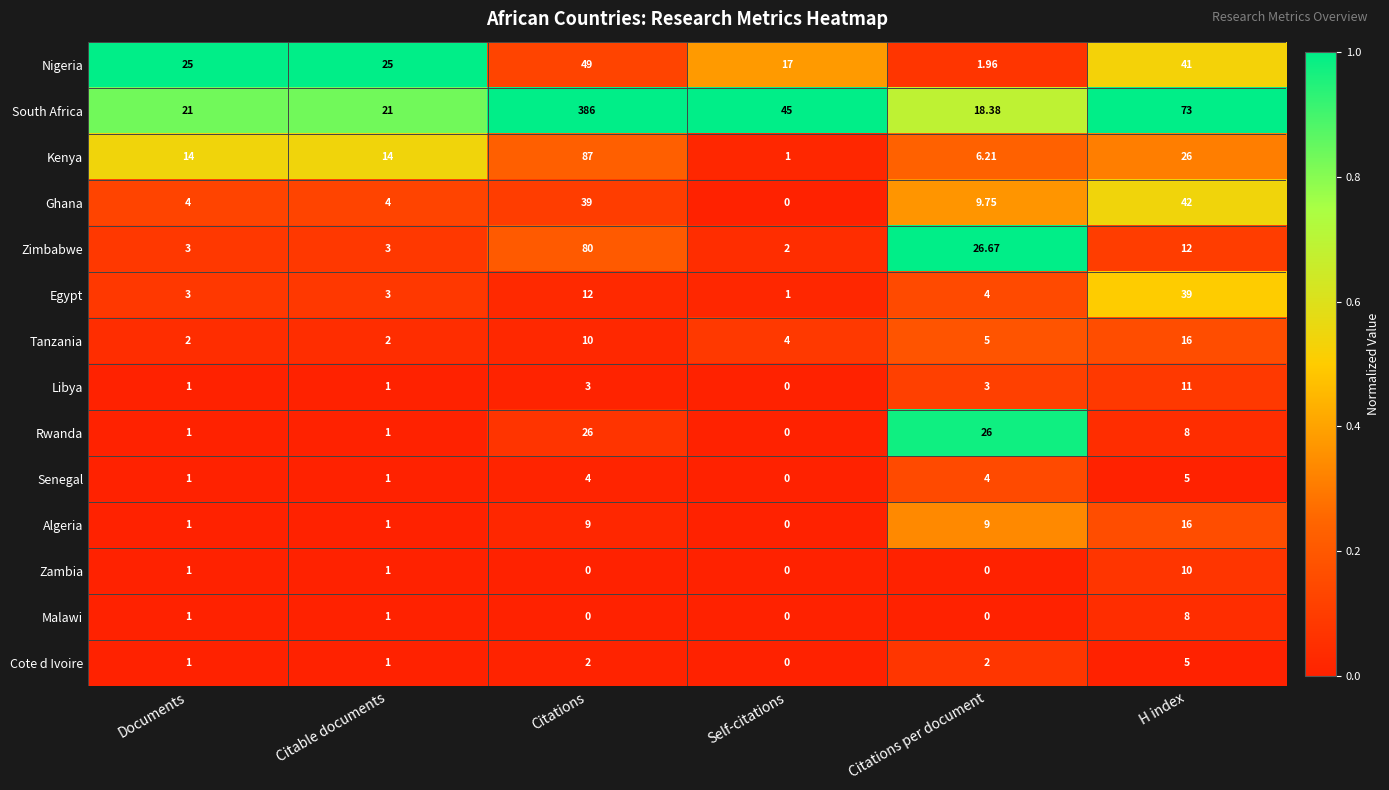

At which label does Zimbabwe first exceed 12?

Citations